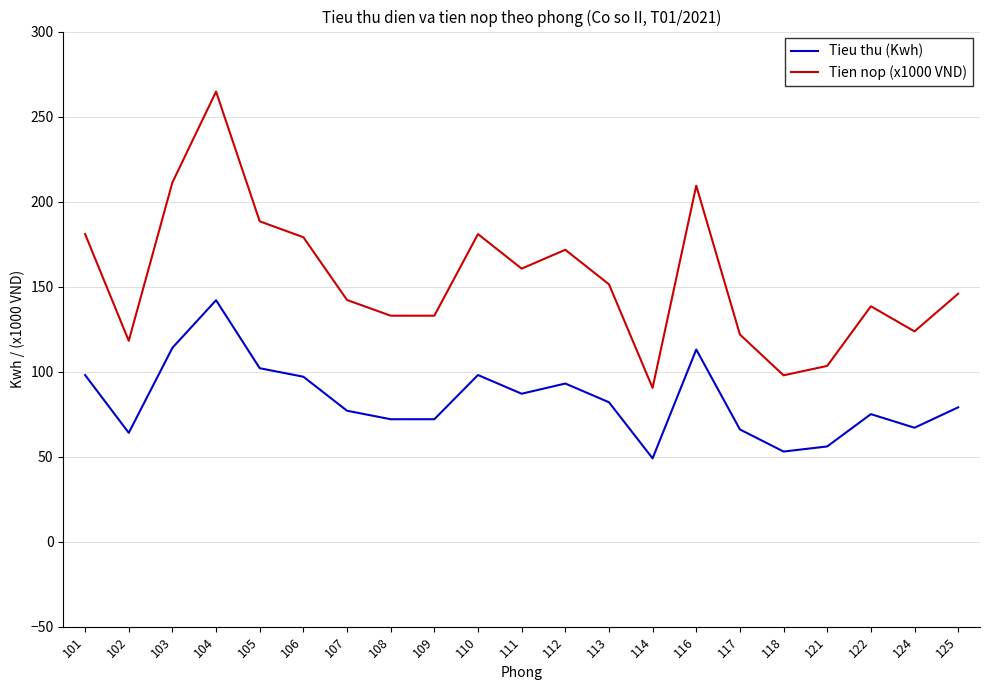

Is the value of Tien nop (x1000 VND) at 105 greater than the value of Tieu thu (Kwh) at 103?

Yes